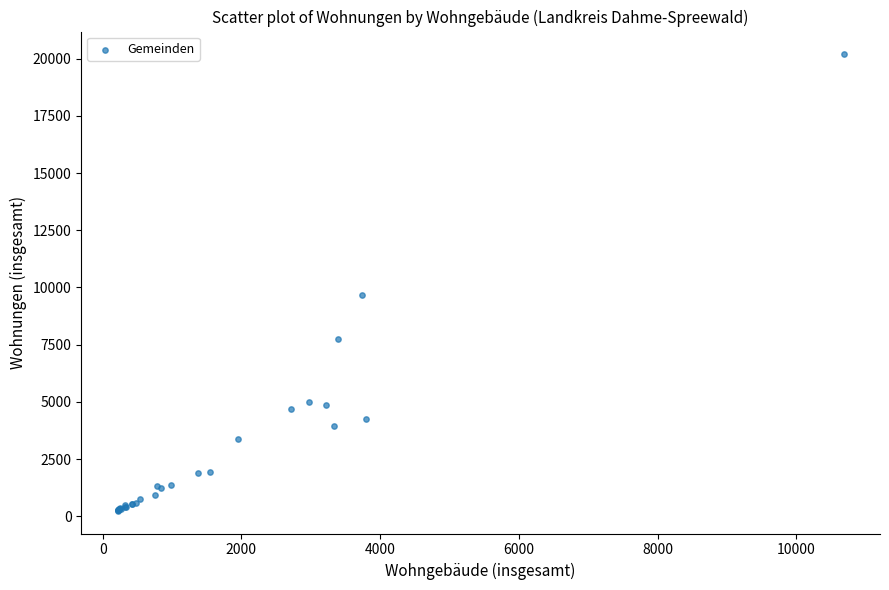

What Y value in the scatter plot is closest to 10215?

9672